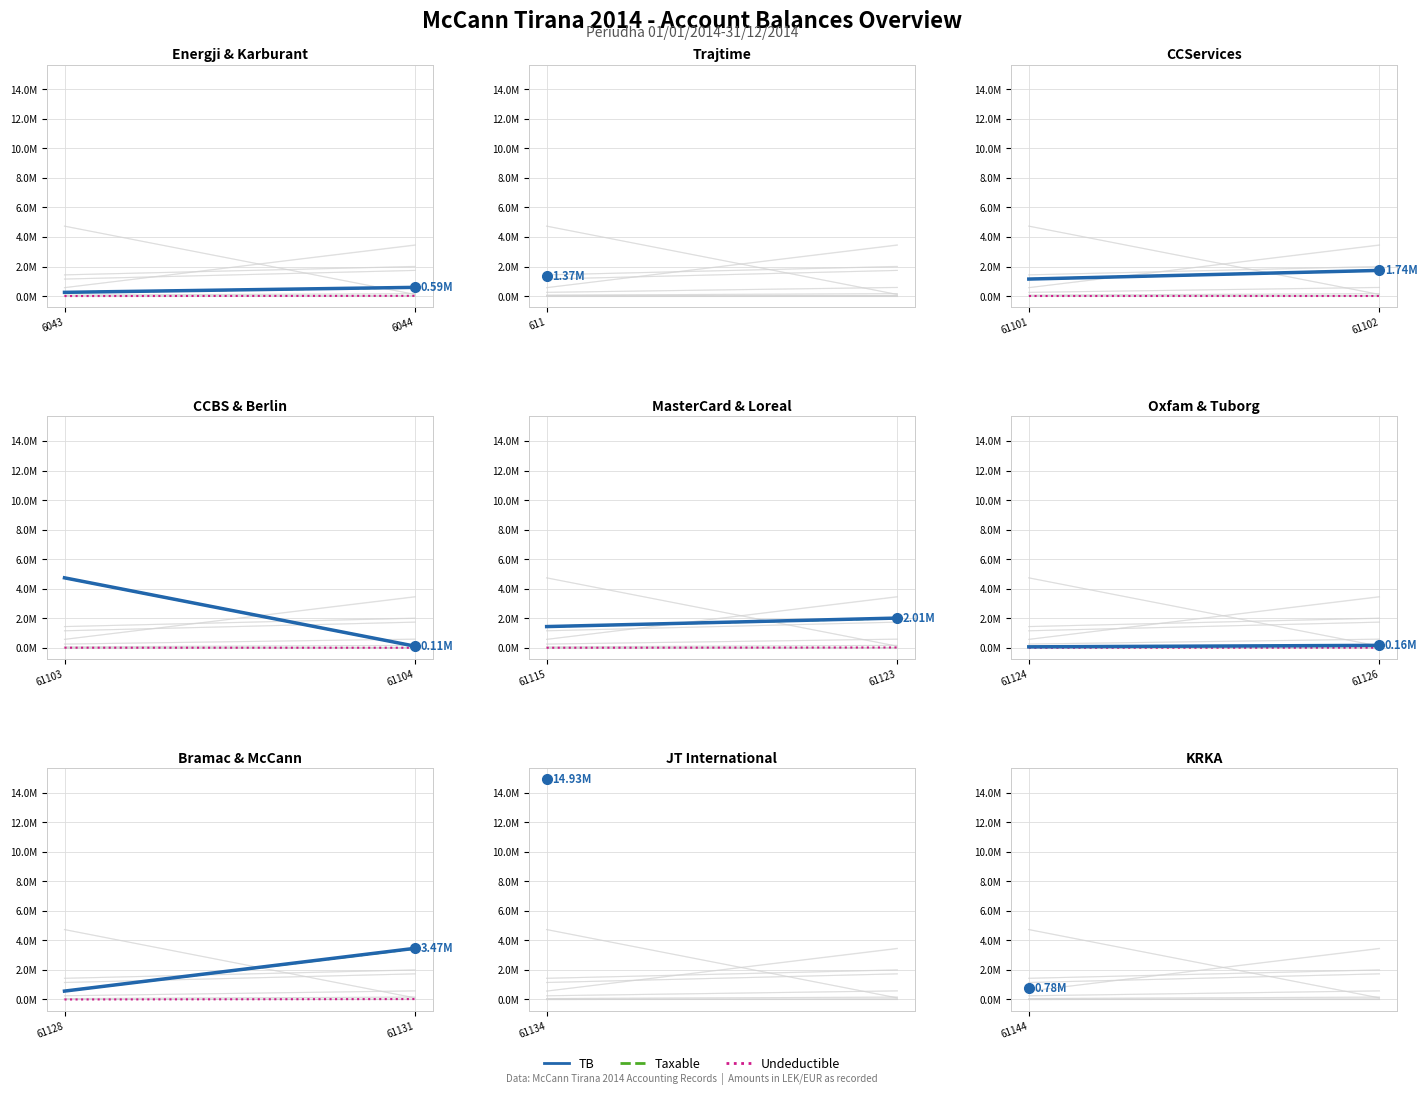

What are all the series names shown in the legend?

TB, Taxable, Undeductible